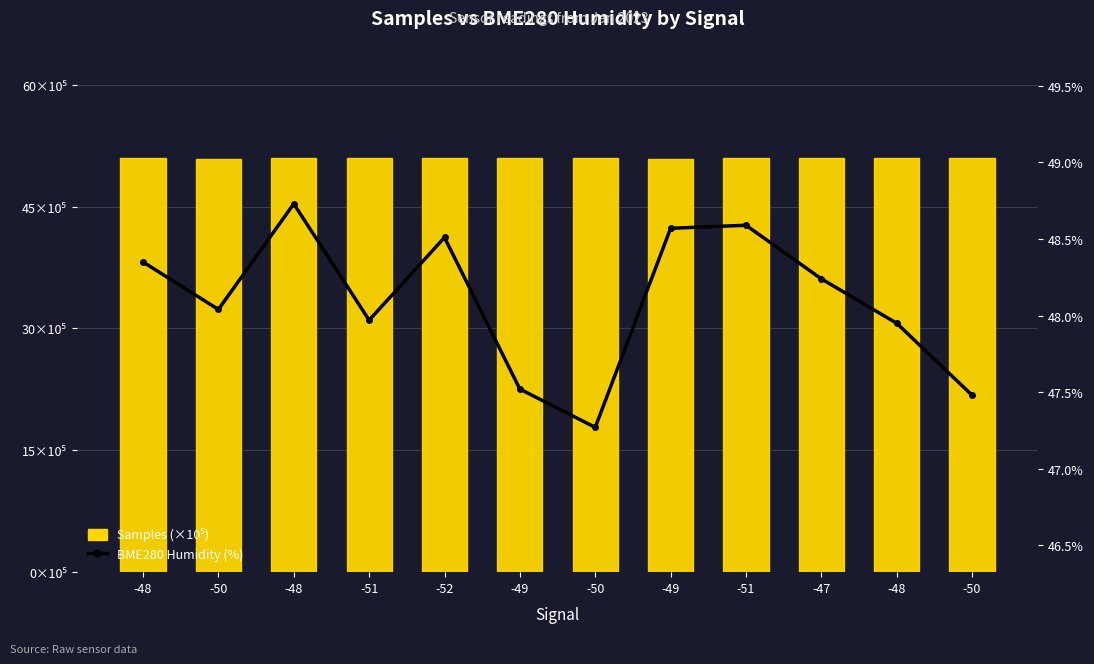

What is the lowest value of the BME280 Humidity (%) series?

47.3